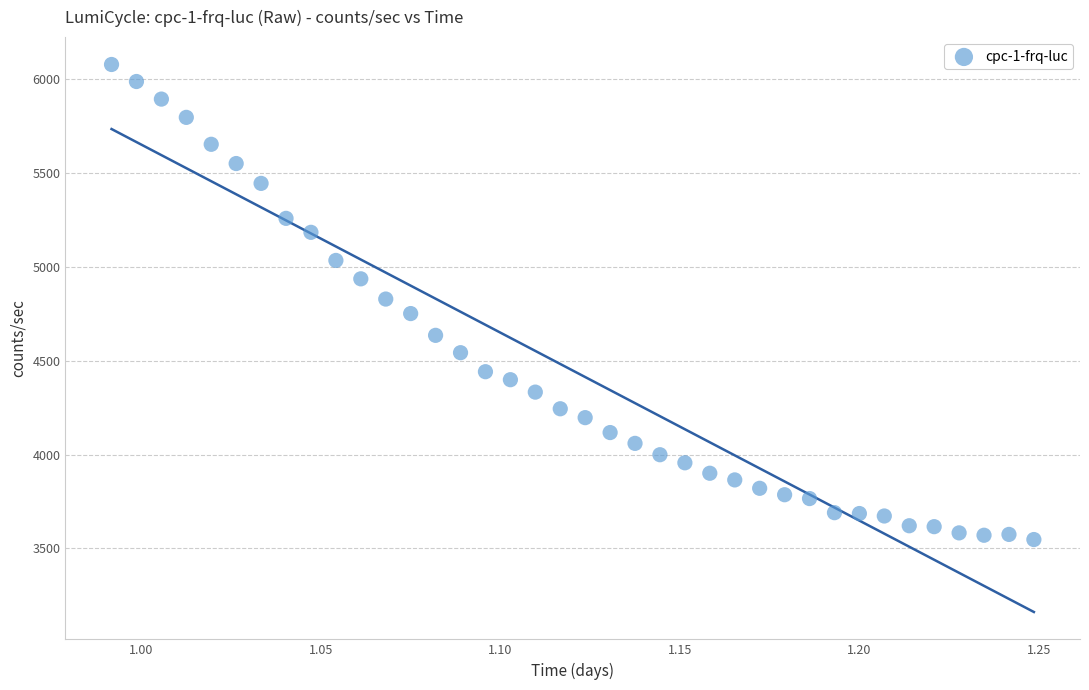

What is the range of Y values (max minus min)?

2529.0